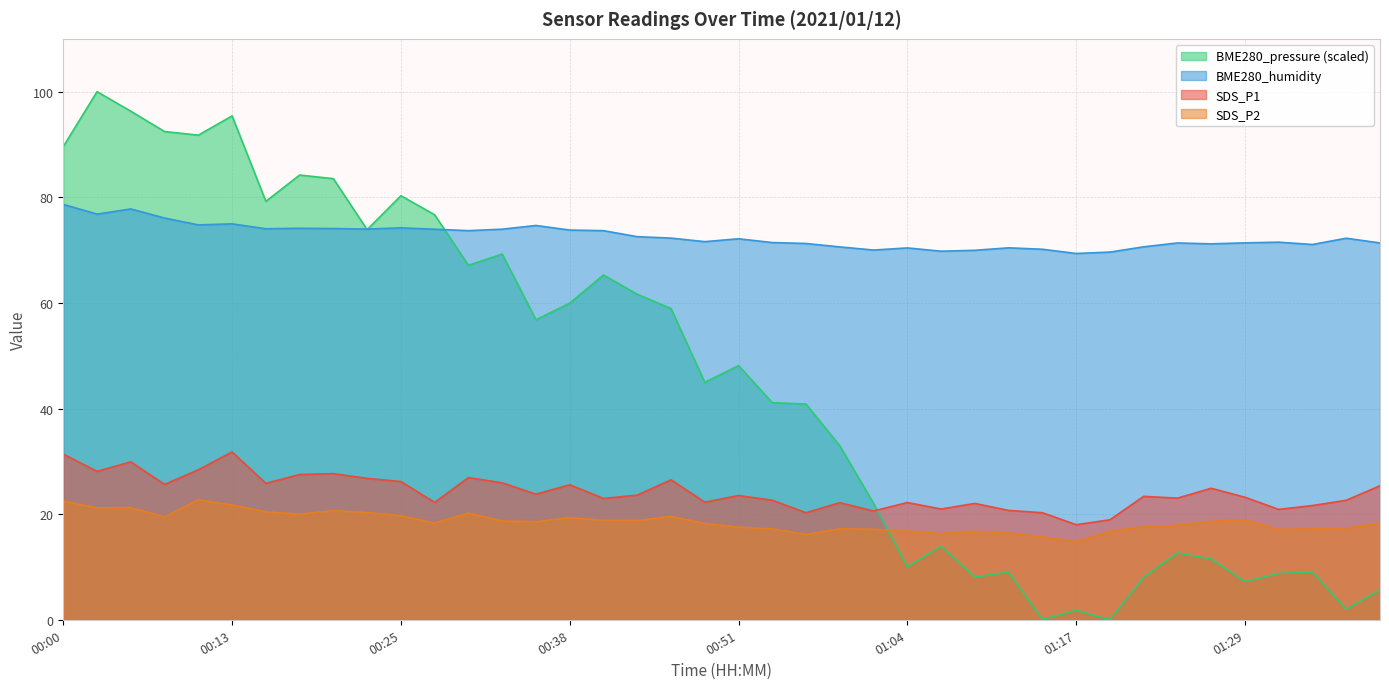

What is the difference between the BME280_humidity values at 01:04 and 00:10?

4.4